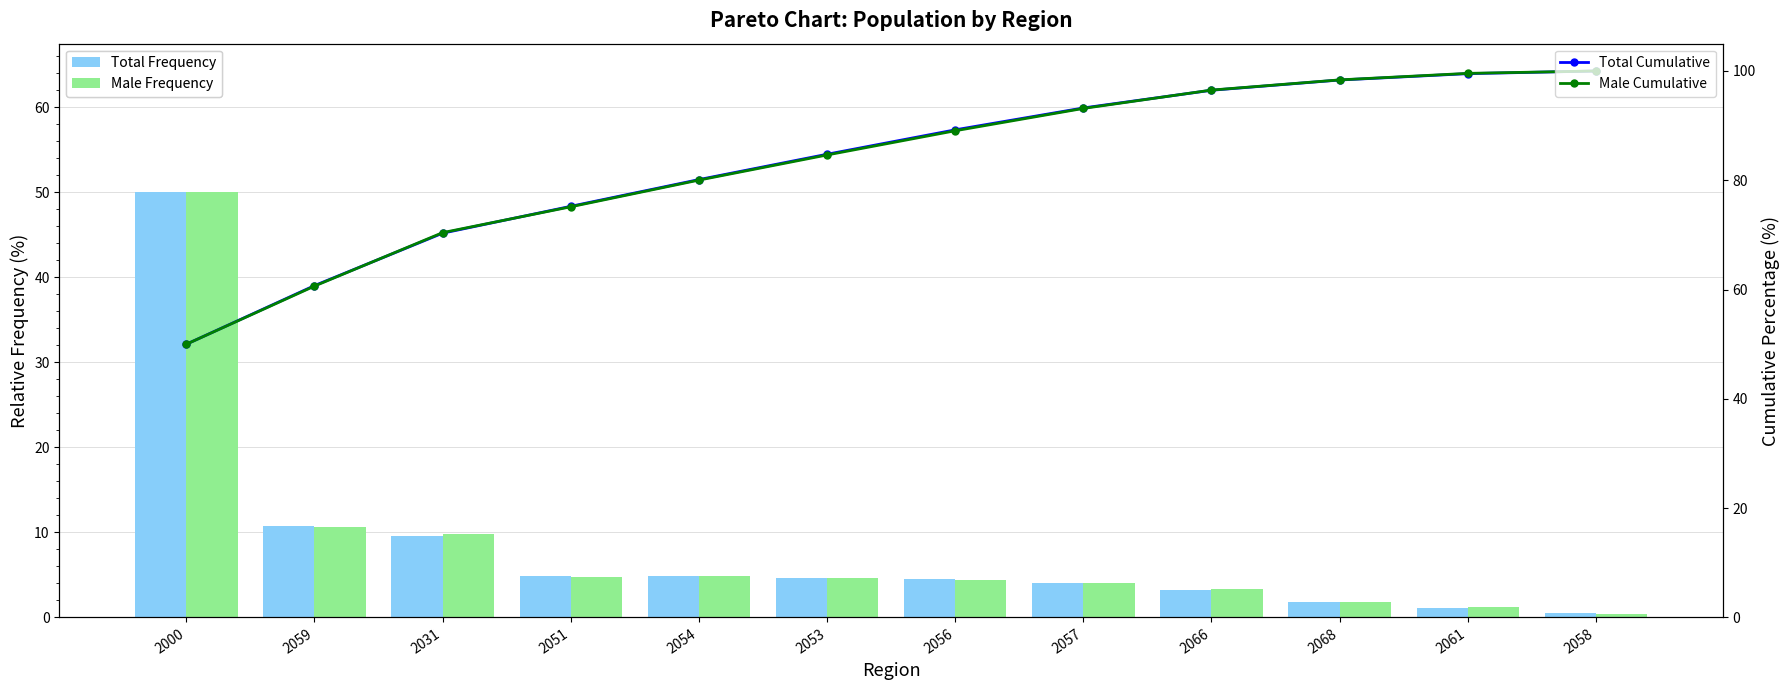

Which series has the largest total across all categories?

Total Cumulative